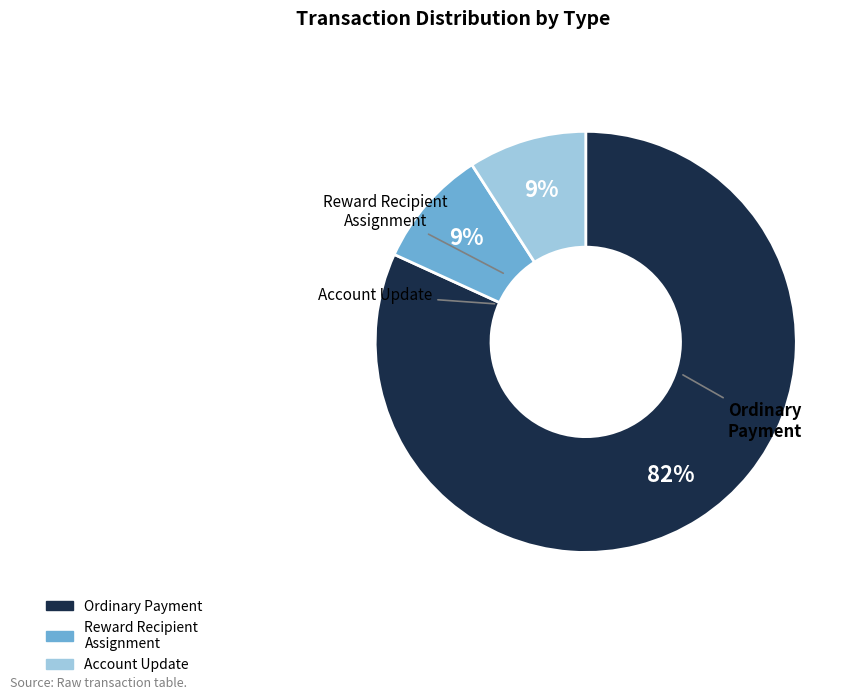

Which category has the biggest portion of the pie?

Ordinary Payment